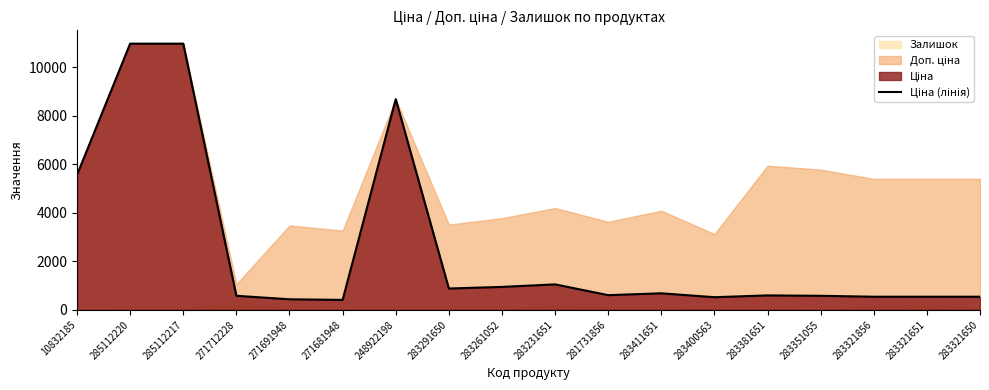

Between 283231651 and 271691948, which is larger?

283231651